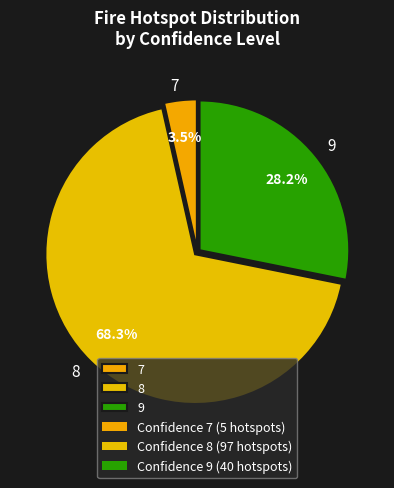

Between 8 and 7, which is larger?

8